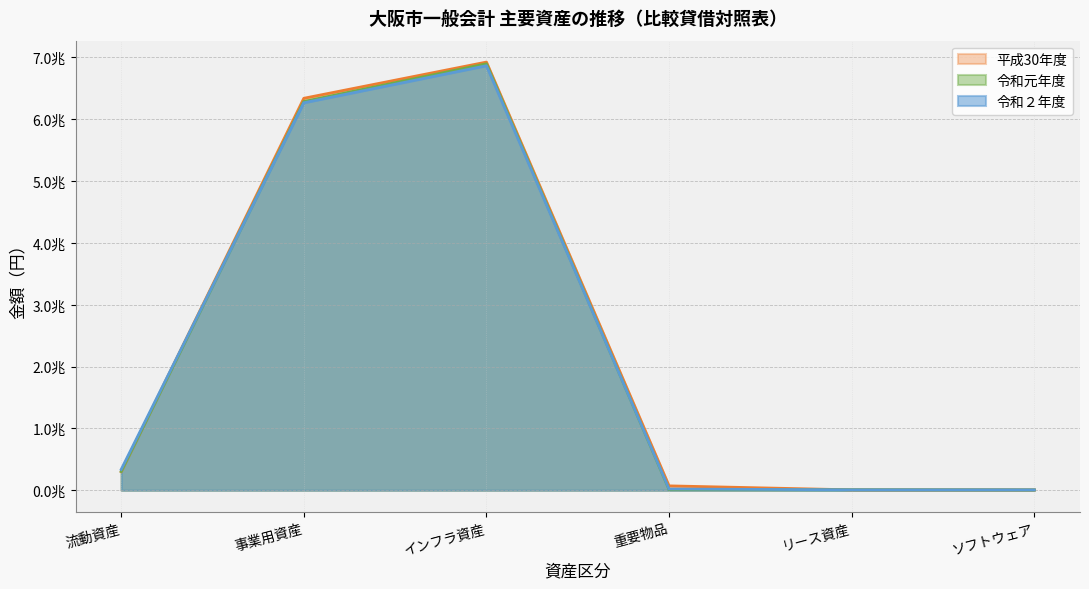

Which series has the widest spread of values?

平成30年度